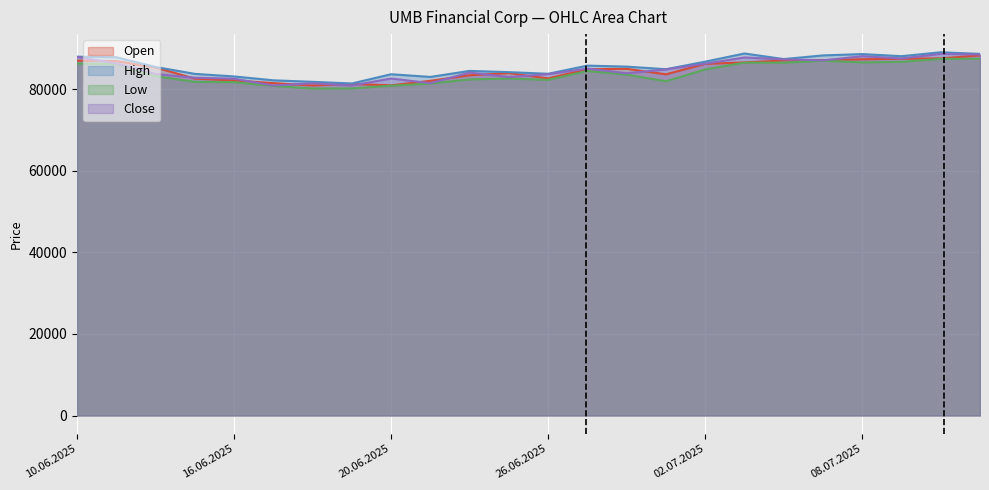

True or false: Close and High intersect in this chart.

False